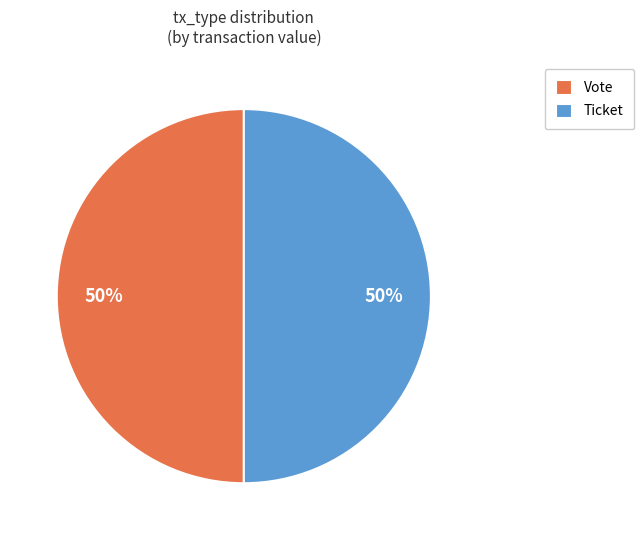

What is the ratio of the value at Vote to the value at Ticket?

1.0